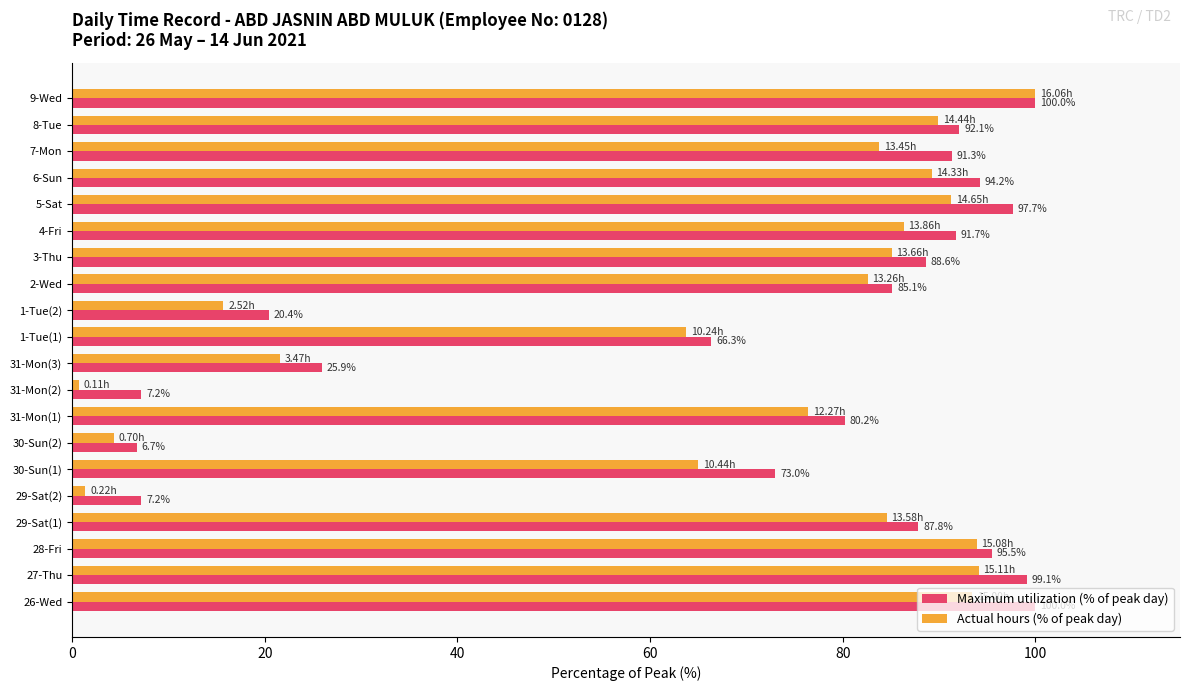

List the series in order of their overall mean, lowest first.

Actual hours (% of peak day), Maximum utilization (% of peak day)